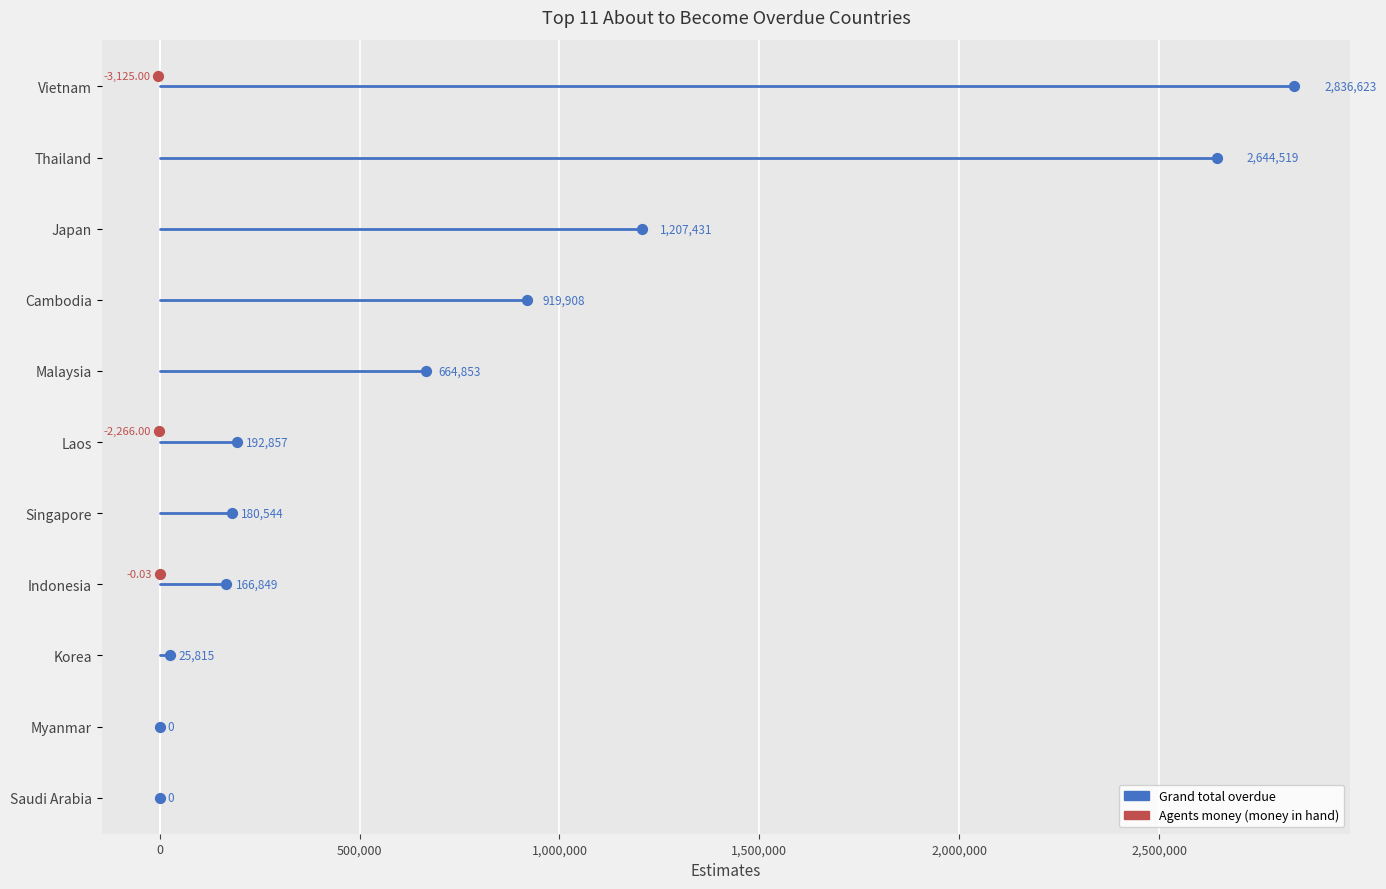

Which series reaches the minimum Y coordinate?

Agents money (money in hand)